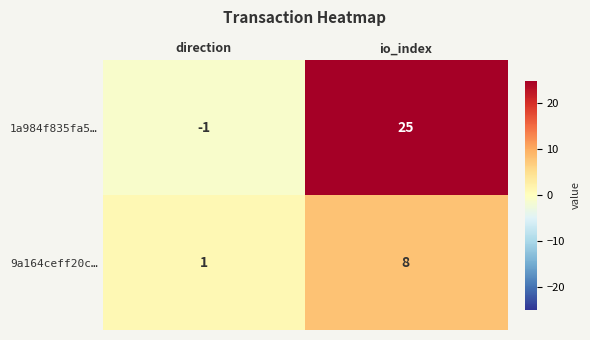

Which series has the widest spread of values?

1a984f835fa5…